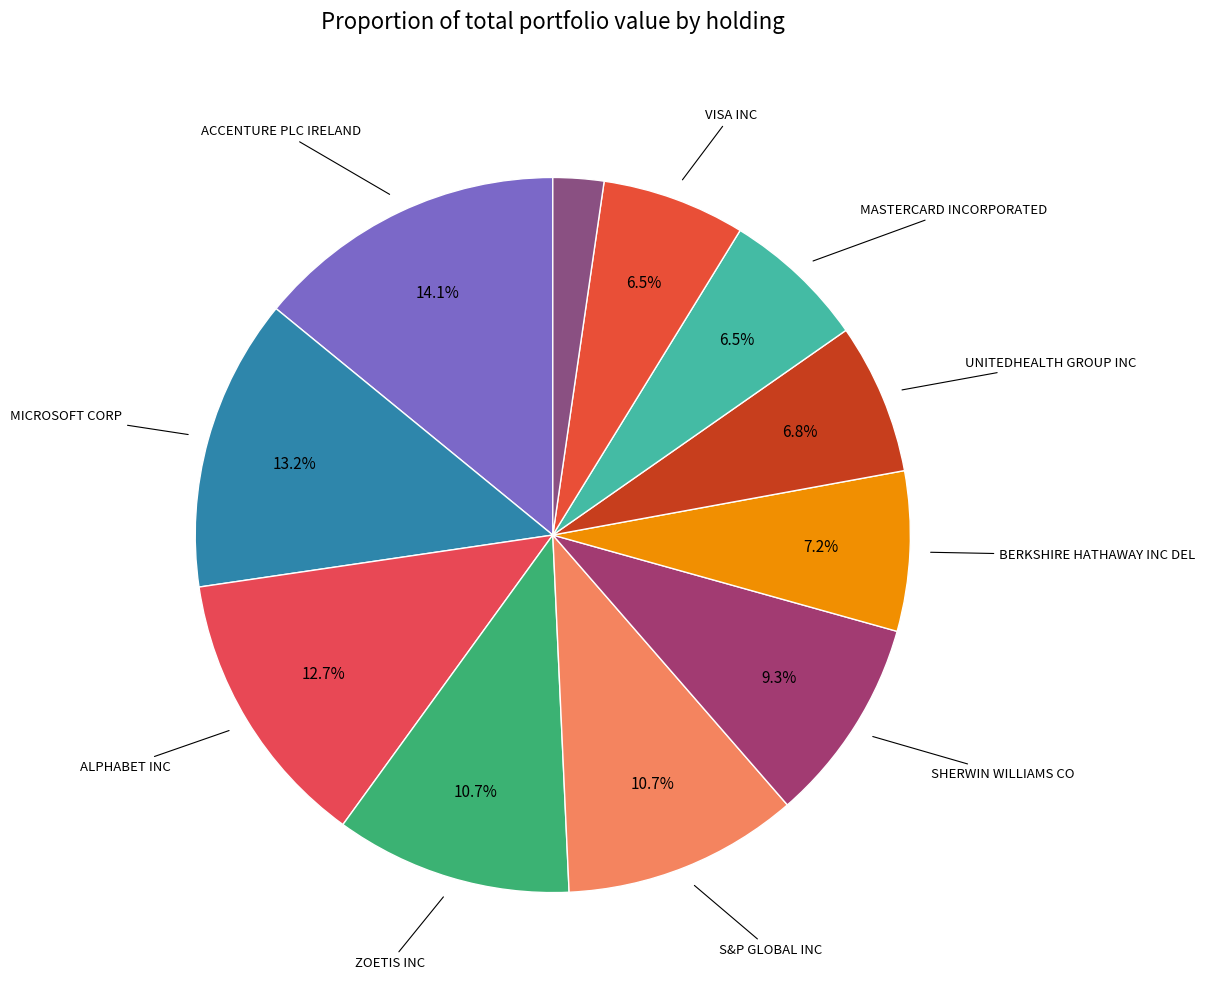

To the nearest percent, what is the average slice percentage?

9%